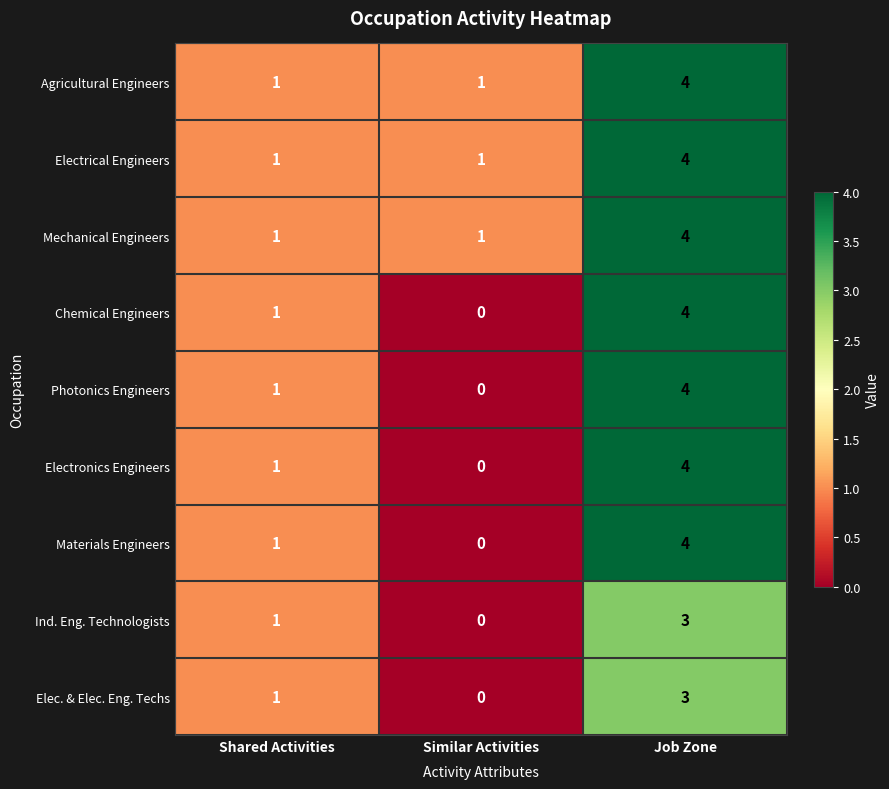

At which category does the chart reach its peak across all series?

Job Zone